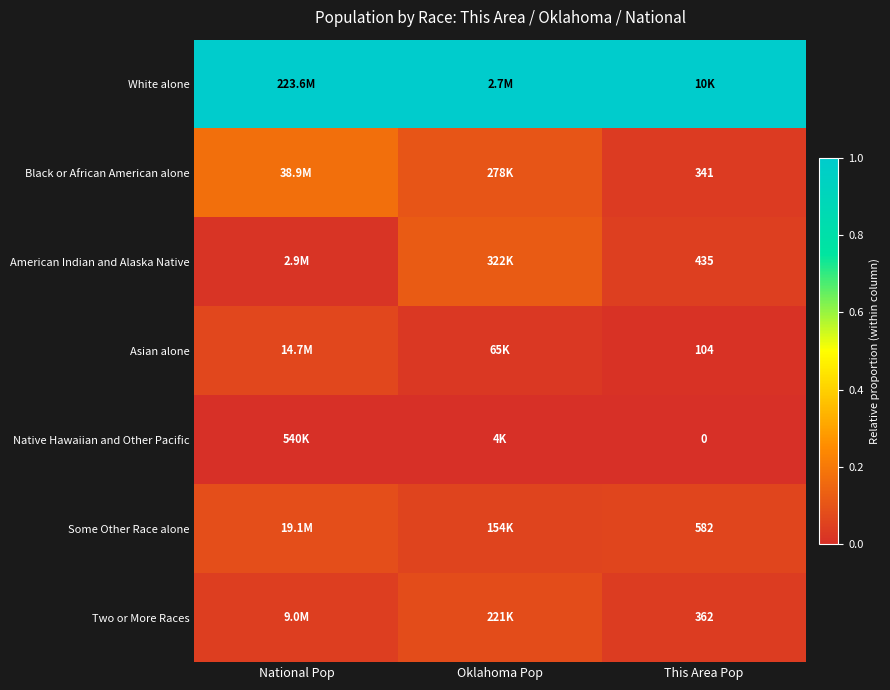

True or false: White alone has a value of 0.3 at Oklahoma Pop.

False